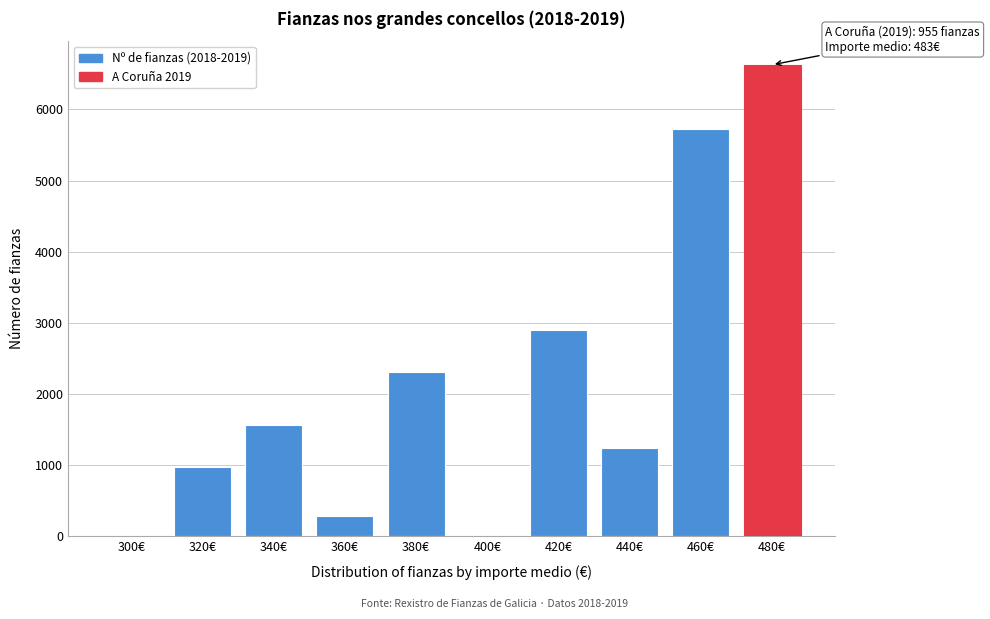

Reading left to right, list all the values displayed in this chart.

300€=0	320€=979	340€=1567	360€=286	380€=2304	400€=0	420€=2893	440€=1246	460€=5725	480€=6628